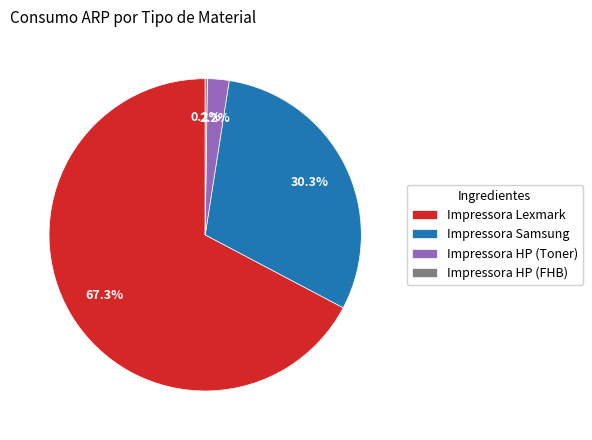

To the nearest percent, what is the average slice percentage?

25%